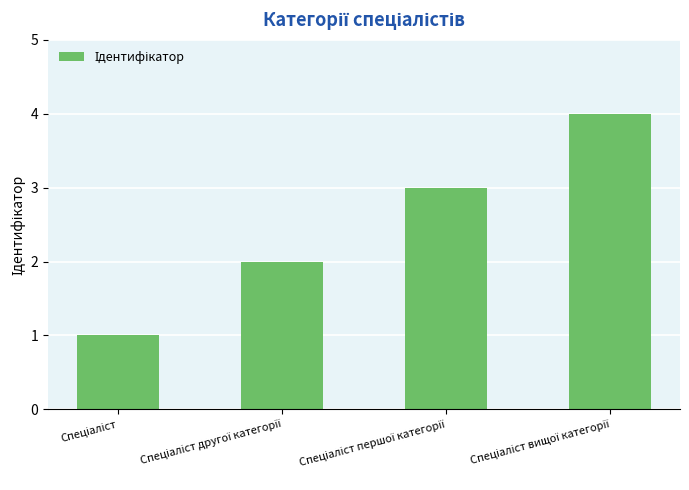

How many series are shown in this chart?

1